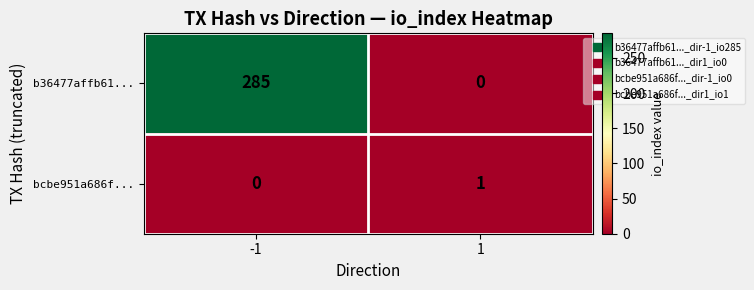

True or false: bcbe951a686f... has a value of 0 at 1.

False